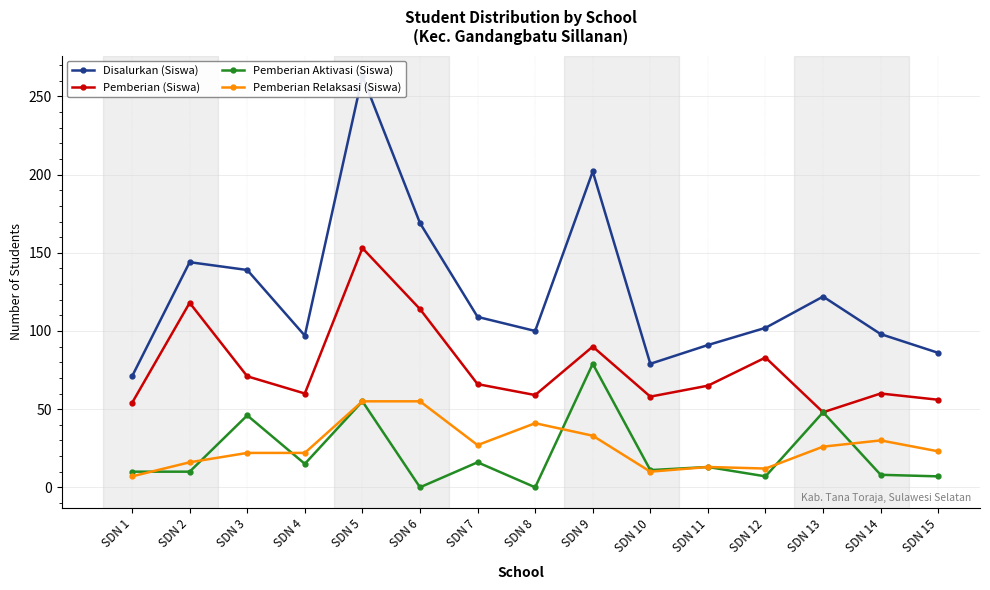

What is the total value across all series at SDN 13?

244